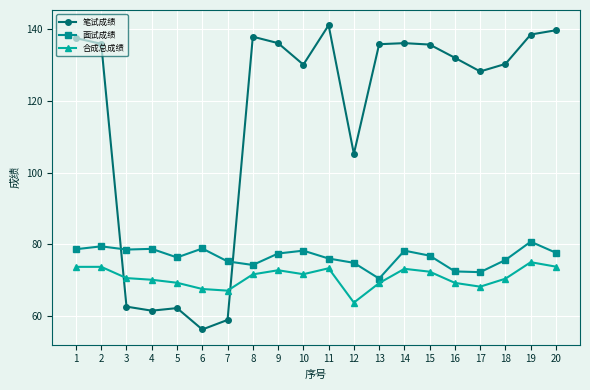

At 9, list the series in order from smallest to largest.

合成总成绩, 面试成绩, 笔试成绩